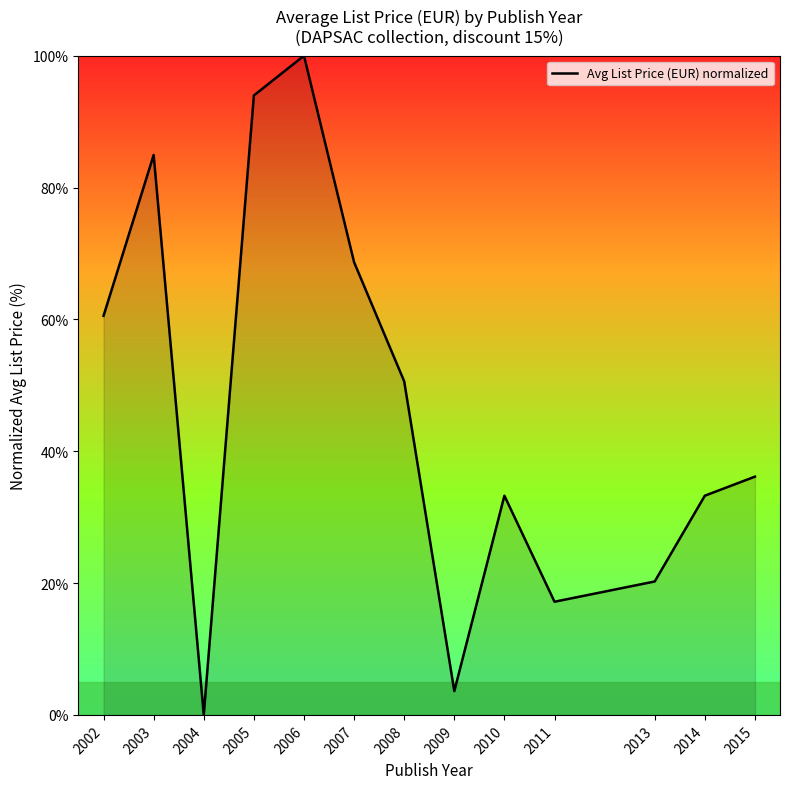

The value at 2010 is 8.9. True or false?

False